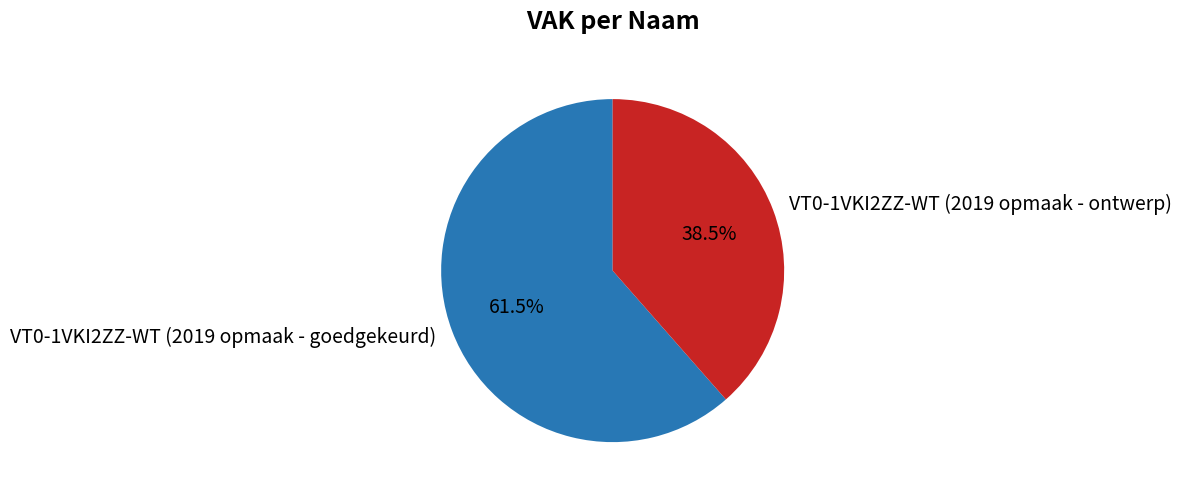

To the nearest percent, what is the average slice percentage?

50%